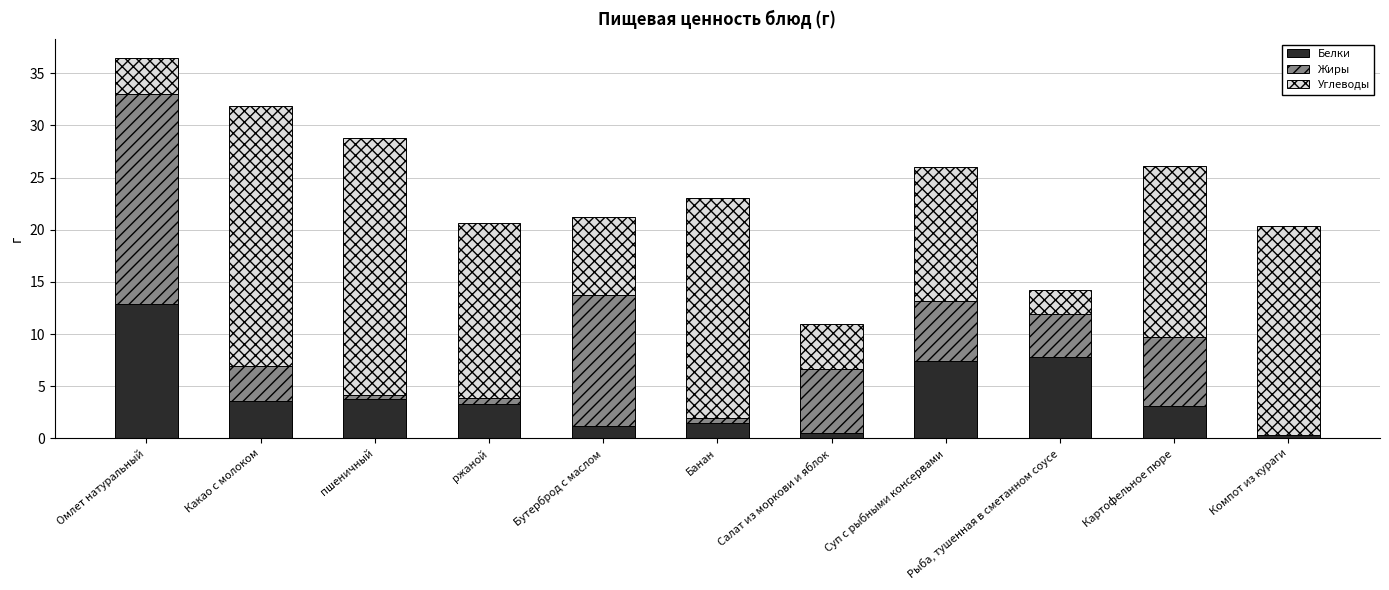

What is the sum of the Белки values at Компот из кураги and Салат из моркови и яблок?

0.8